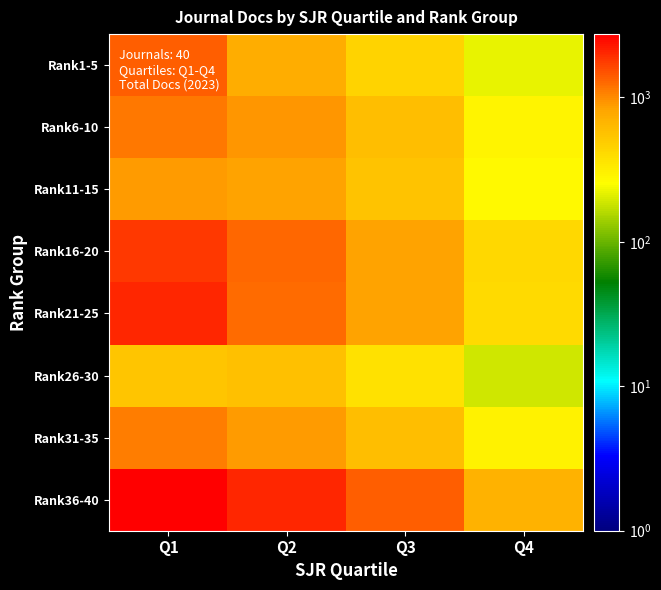

Rank the series by their maximum value, from lowest to highest.

Rank26-30, Rank11-15, Rank31-35, Rank6-10, Rank1-5, Rank16-20, Rank21-25, Rank36-40